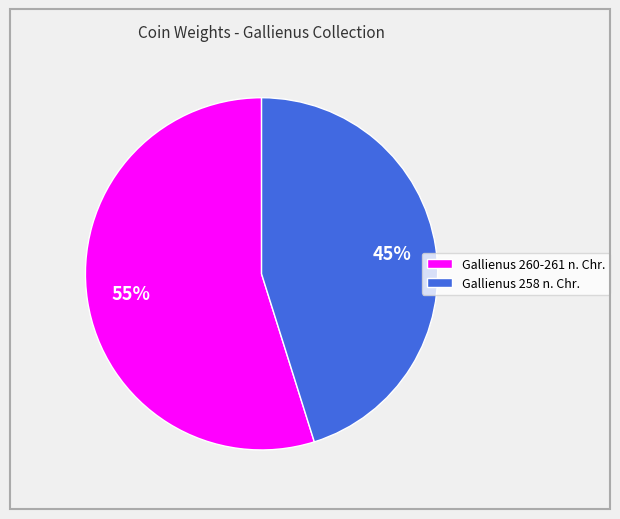

What is the majority slice?

Gallienus 260-261 n. Chr.